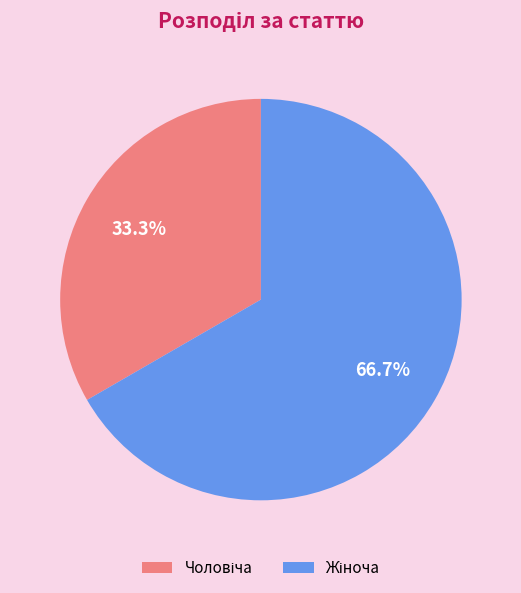

Is there a majority slice in this chart?

Yes